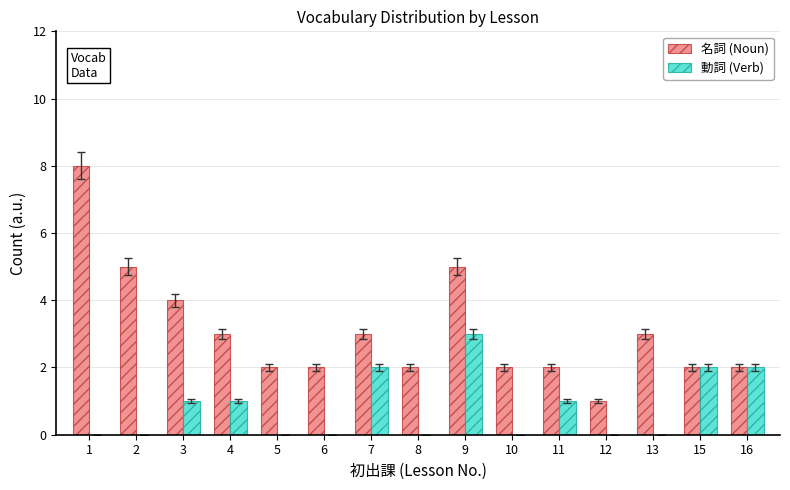

At which label does 名詞 (Noun) first exceed 2?

1